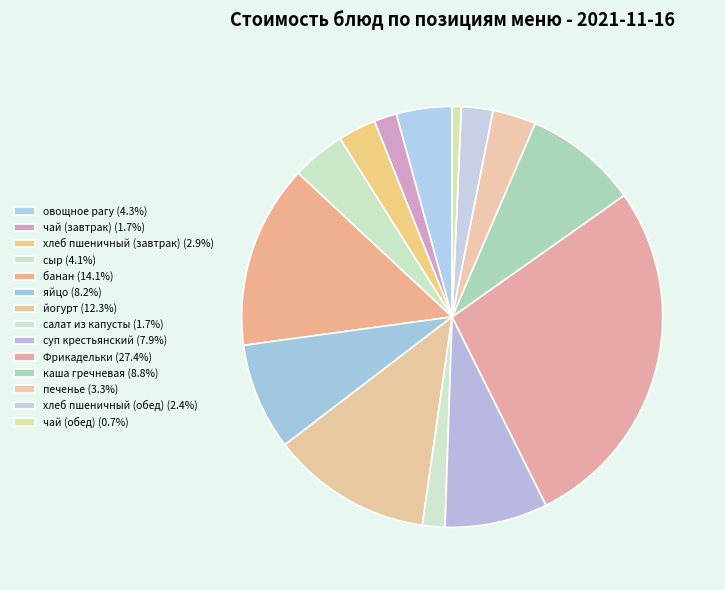

Rank the categories by value from lowest to highest.

чай (обед), салат из капусты, чай (завтрак), хлеб пшеничный (обед), хлеб пшеничный (завтрак), печенье, сыр, овощное рагу, суп крестьянский, яйцо, каша гречневая, йогурт, банан, Фрикадельки